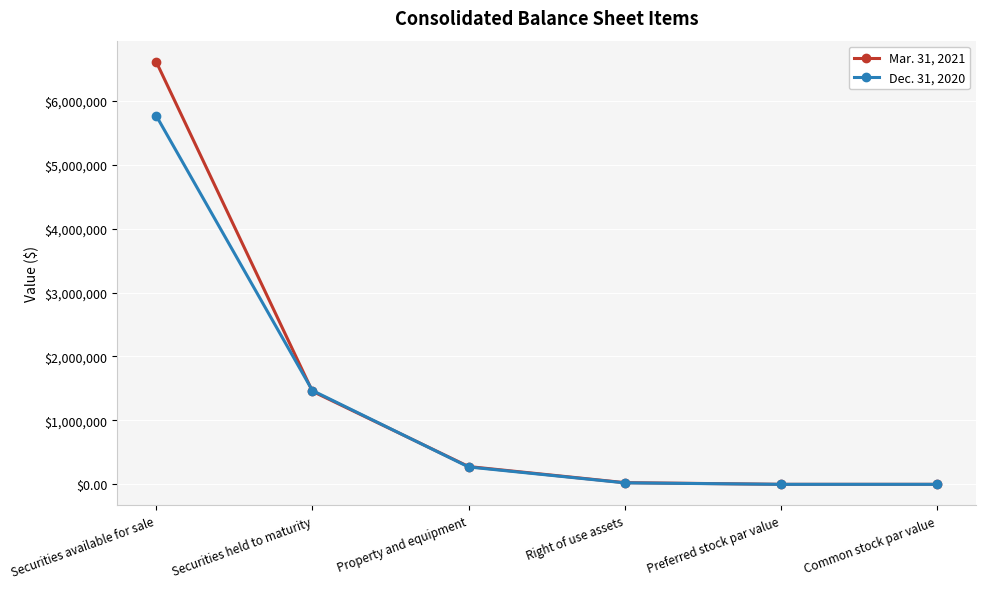

Rank the series by their maximum value, from highest to lowest.

Mar. 31, 2021, Dec. 31, 2020